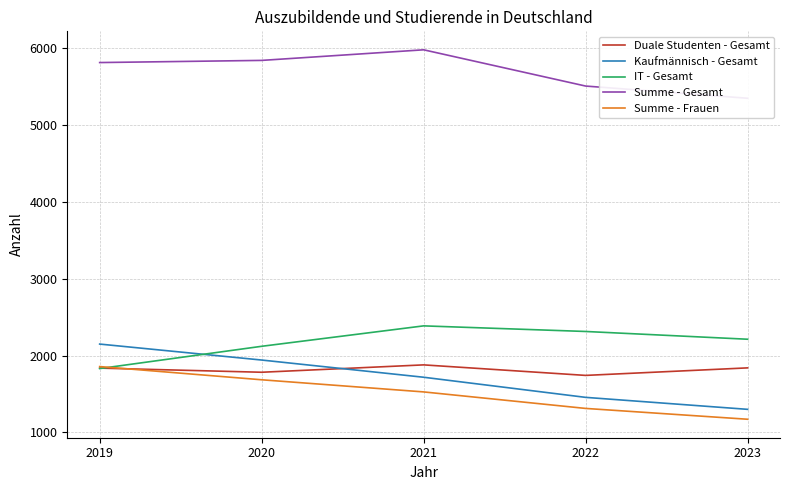

Which series has the largest range (max minus min)?

Kaufmännisch - Gesamt